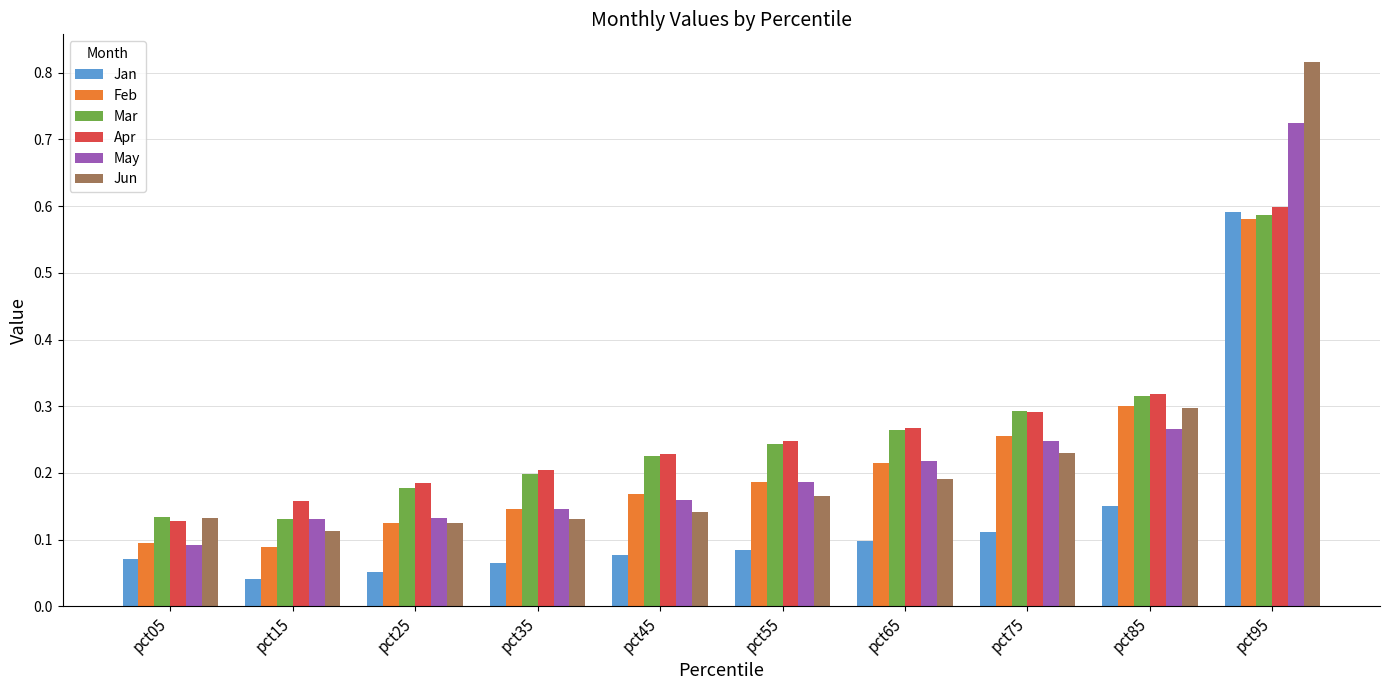

Which series changed the most between pct65 and pct75?

Feb